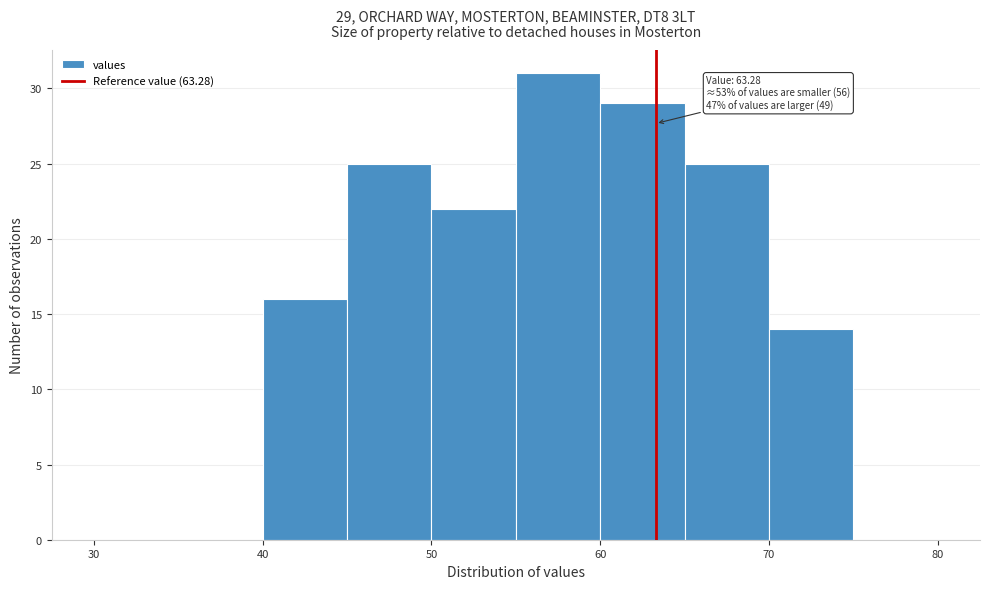

Over which range of the x-axis is the bar tallest?

55 to 60